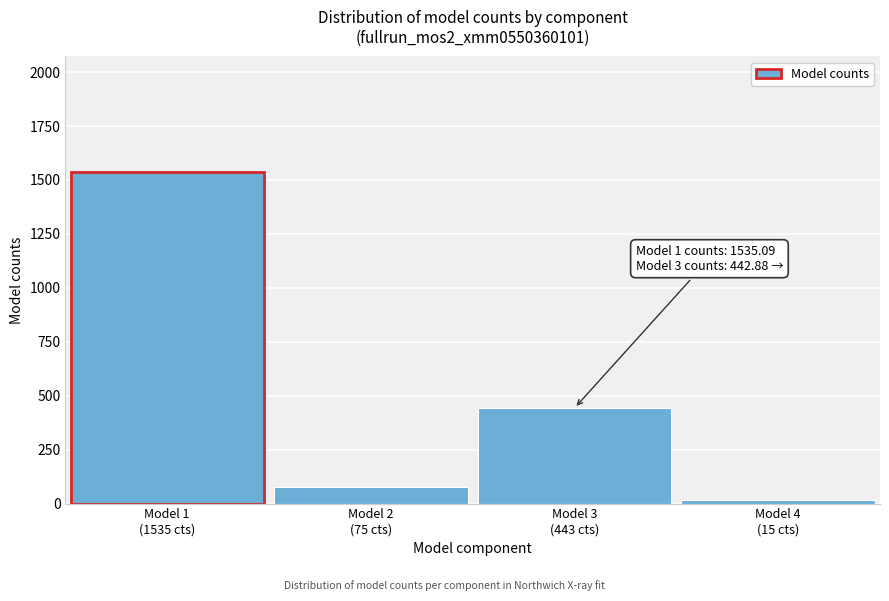

Reading right to left, list all the values displayed in this chart.

15.3	442.9	74.7	1535.1